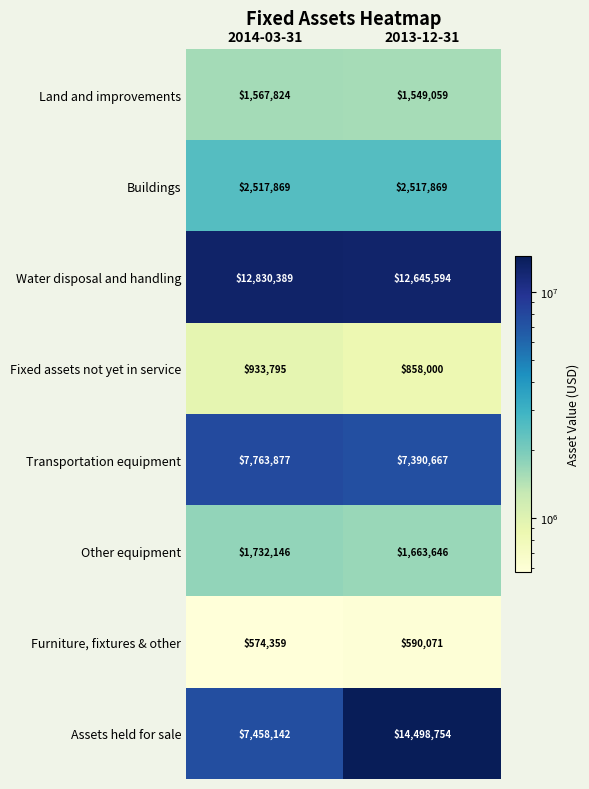

The value of Transportation equipment at 2013-12-31 is 3775197. True or false?

False